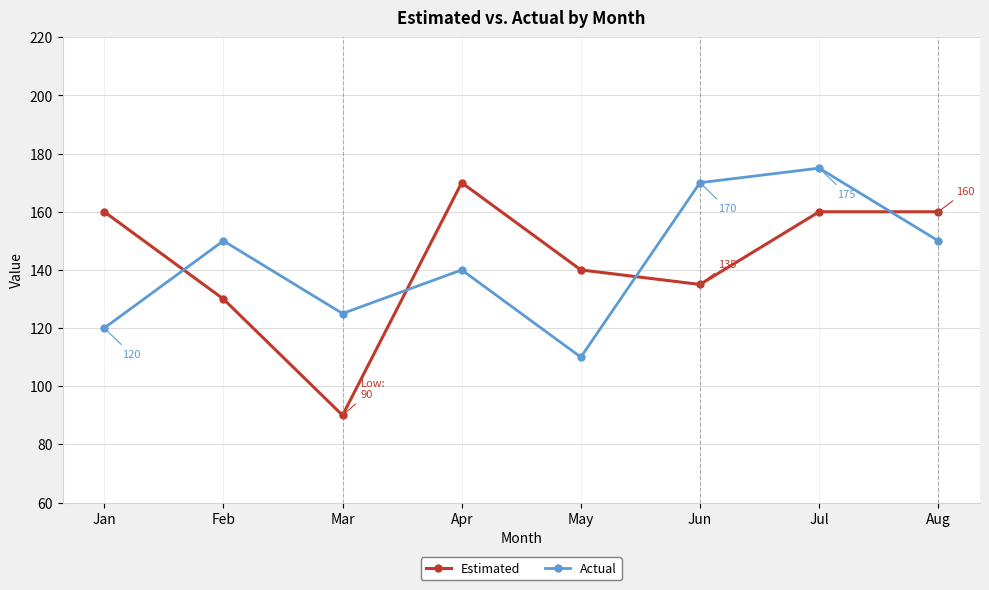

At which category does Estimated reach its first local valley?

Mar